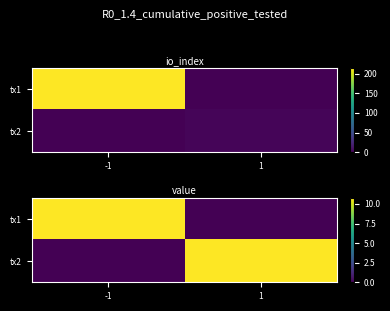

What is the sum of the tx2 values at -1 and 1?

10.7